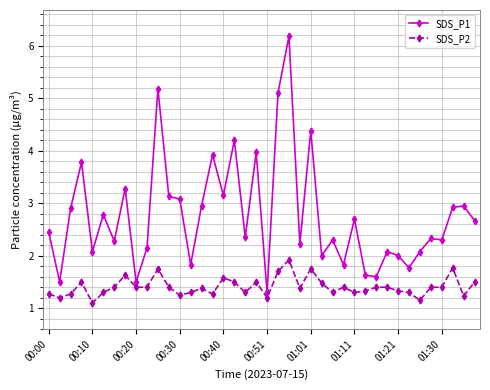

What are all the series names shown in the legend?

SDS_P1, SDS_P2